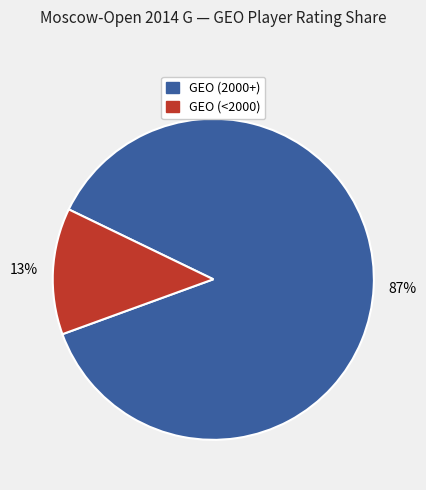

To the nearest percent, what is the average slice percentage?

50%